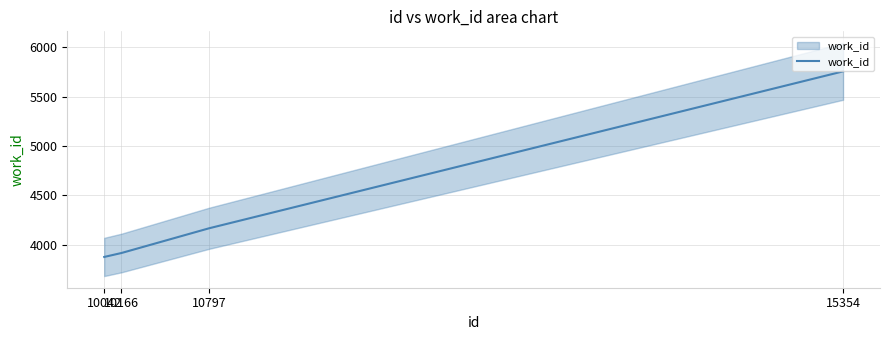

Rank the categories by value from highest to lowest.

15354, 10797, 10166, 10042